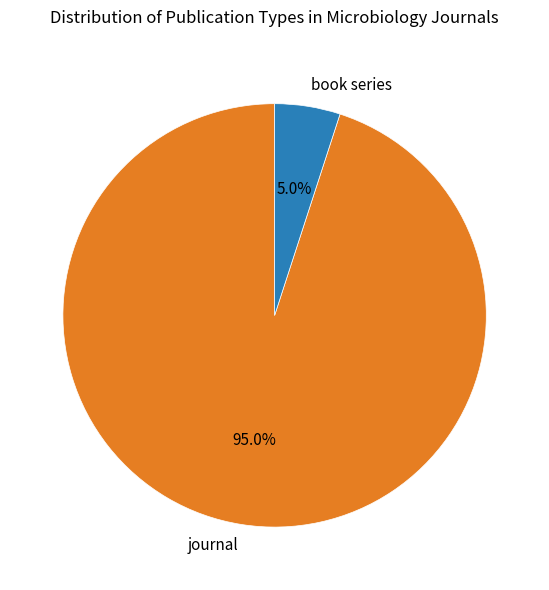

To the nearest percent, what percentage of the pie is book series?

5%